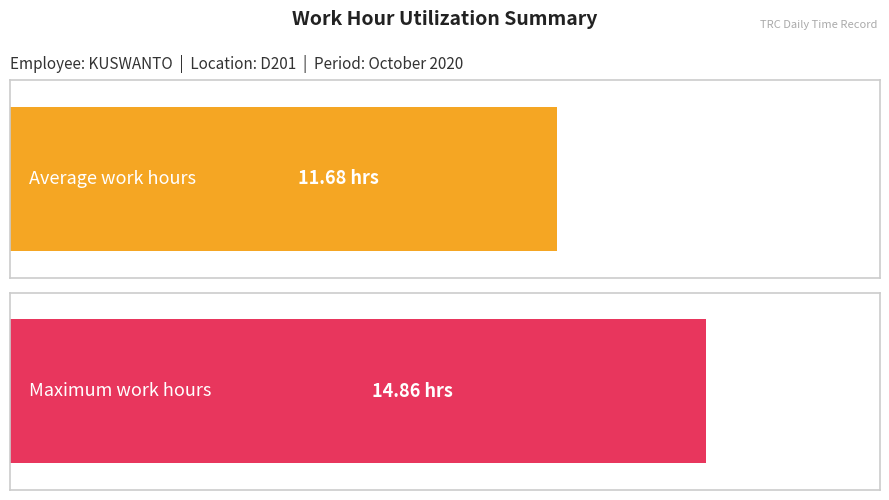

Where does the data first go above 11?

1